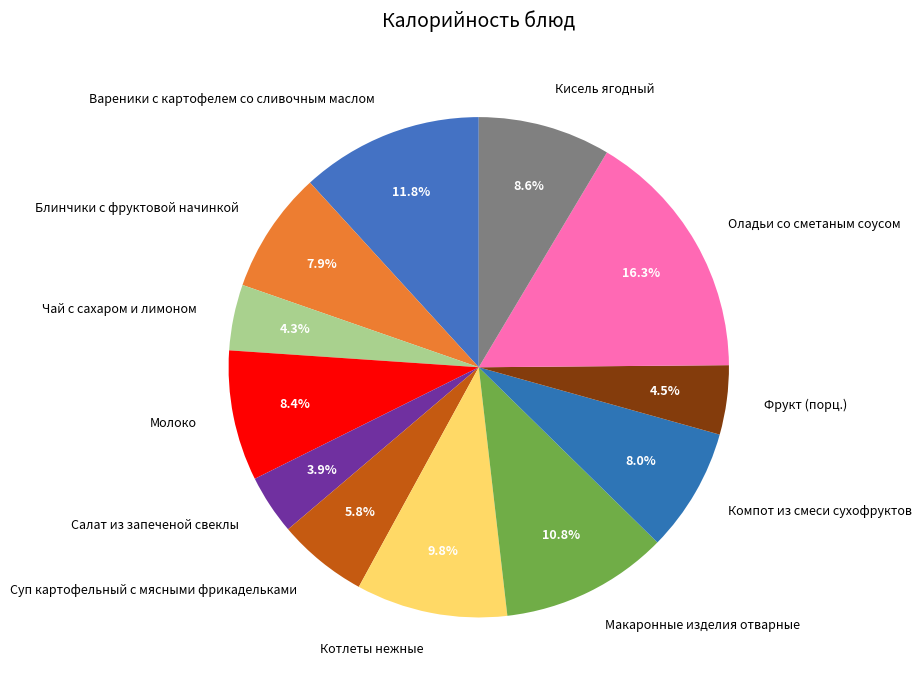

What portion of the pie excludes Суп картофельный с мясными фрикадельками?

94.2%